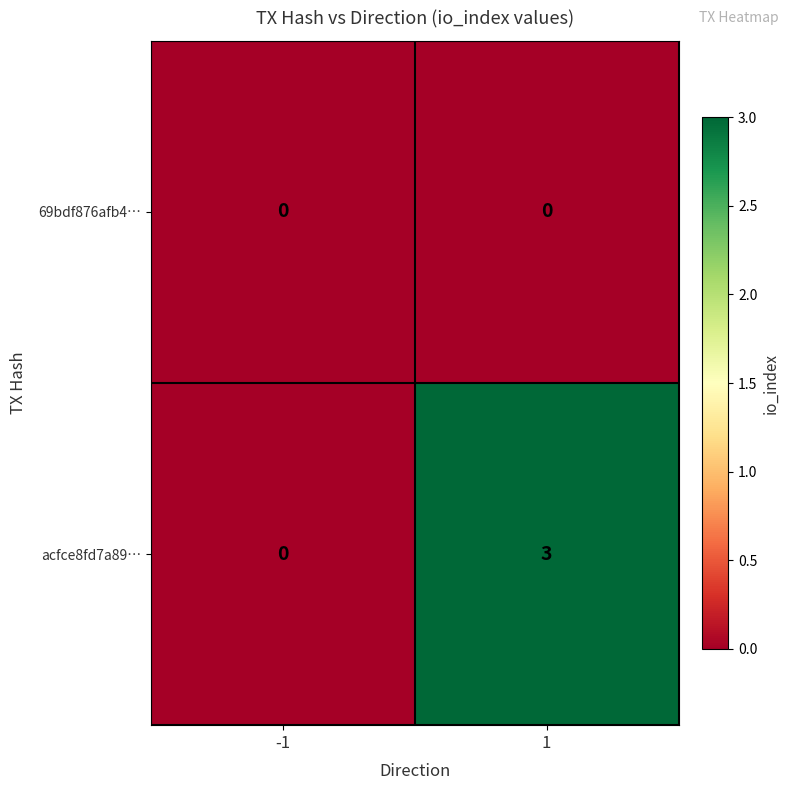

List the series in order of their overall mean, highest first.

acfce8fd7a89…, 69bdf876afb4…